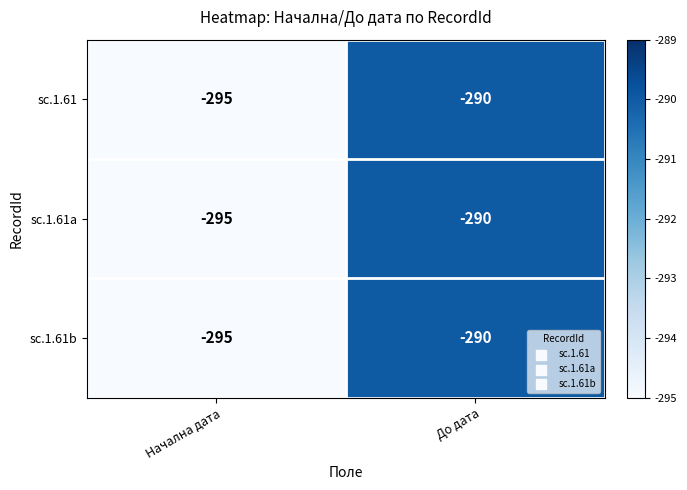

At which category is the sum across all series the highest?

До дата